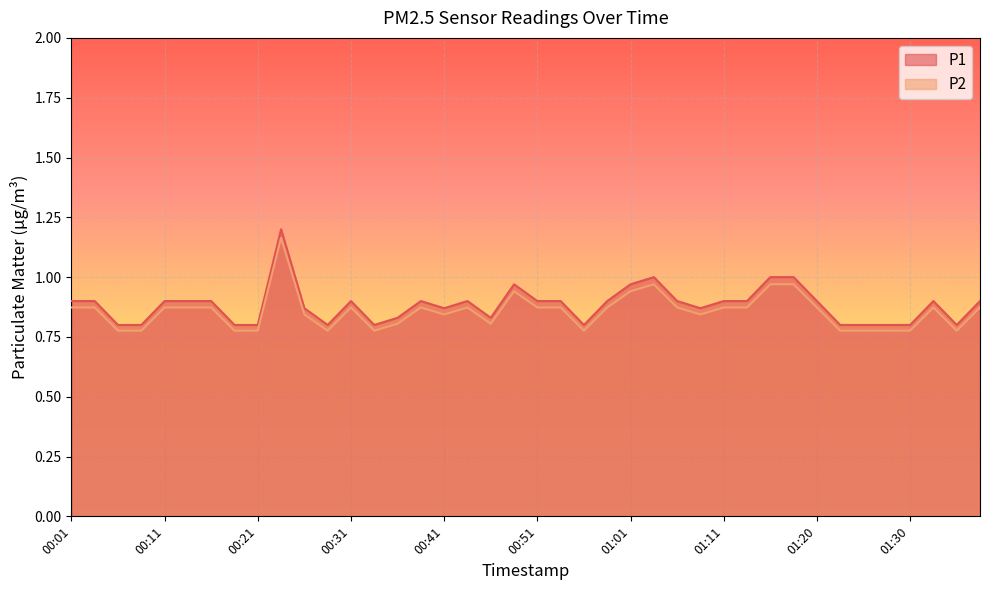

What is the sum of all P1 values?

35.3